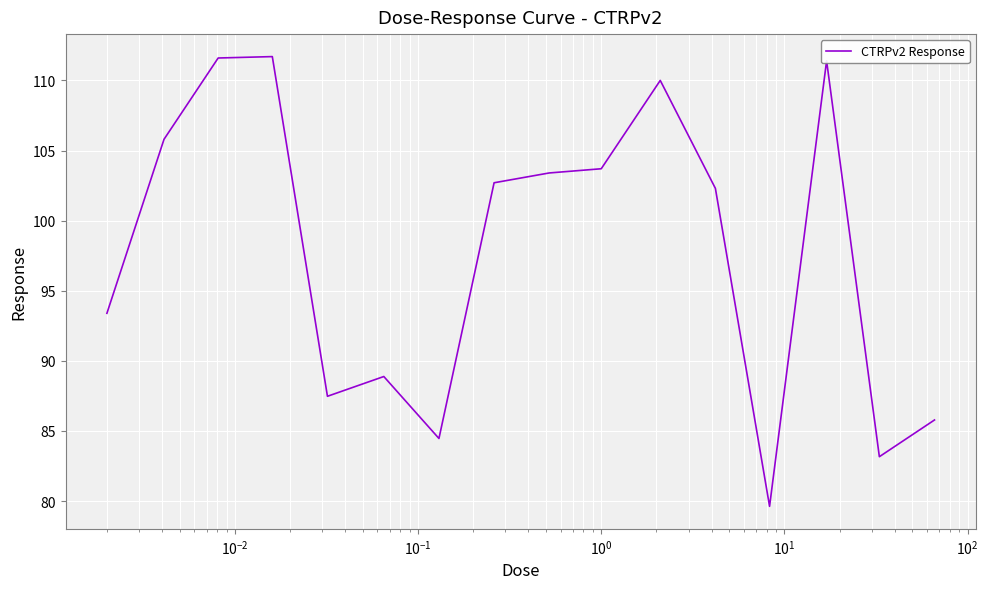

What is the maximum value shown in the chart?

111.7